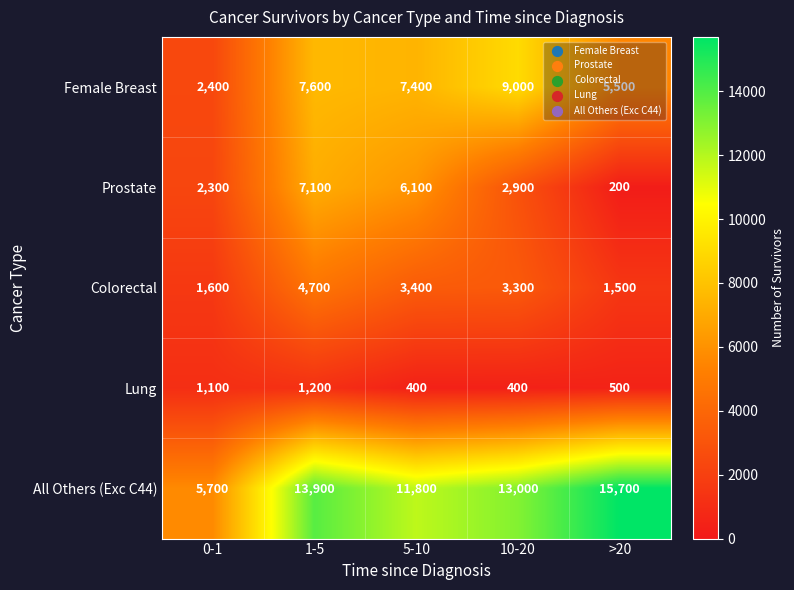

Is the value of Colorectal at 5-10 greater than the value of Lung at 5-10?

Yes